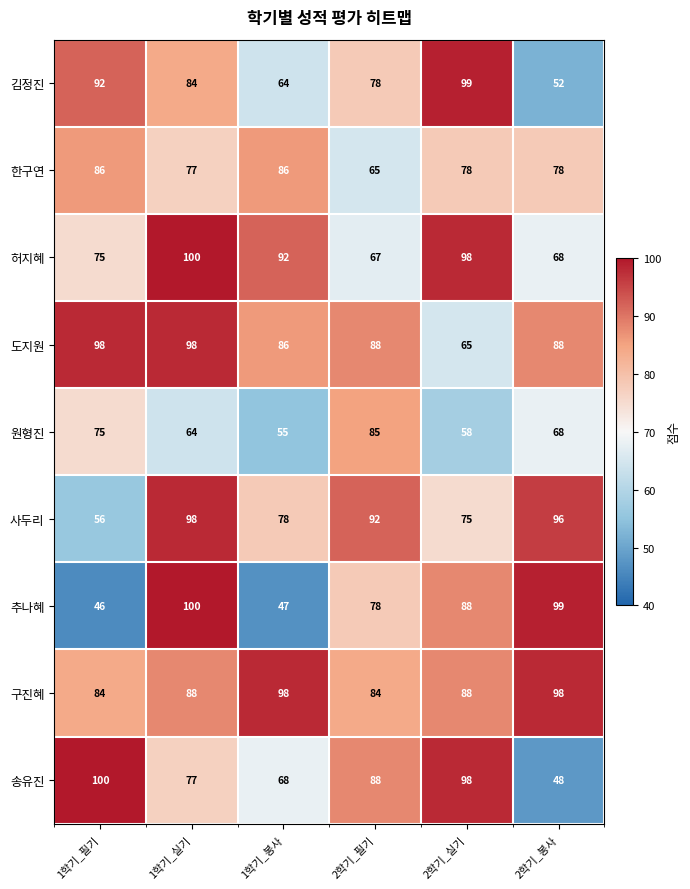

What is the sum of all 한구연 values?

470